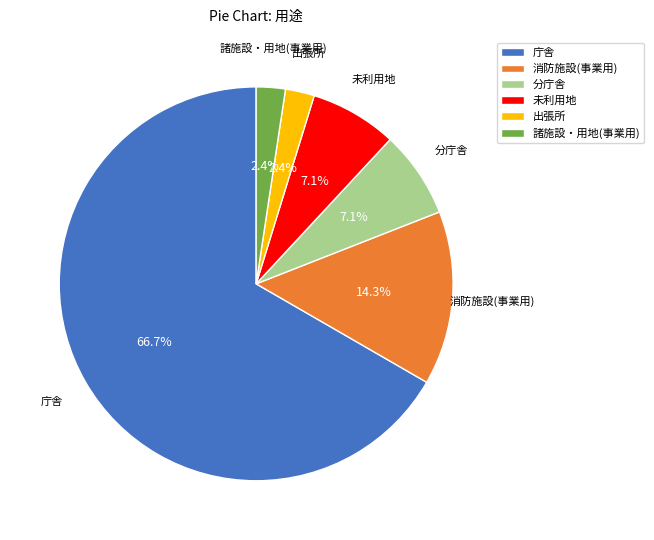

To the nearest percent, what percentage of the pie is 消防施設(事業用)?

14%